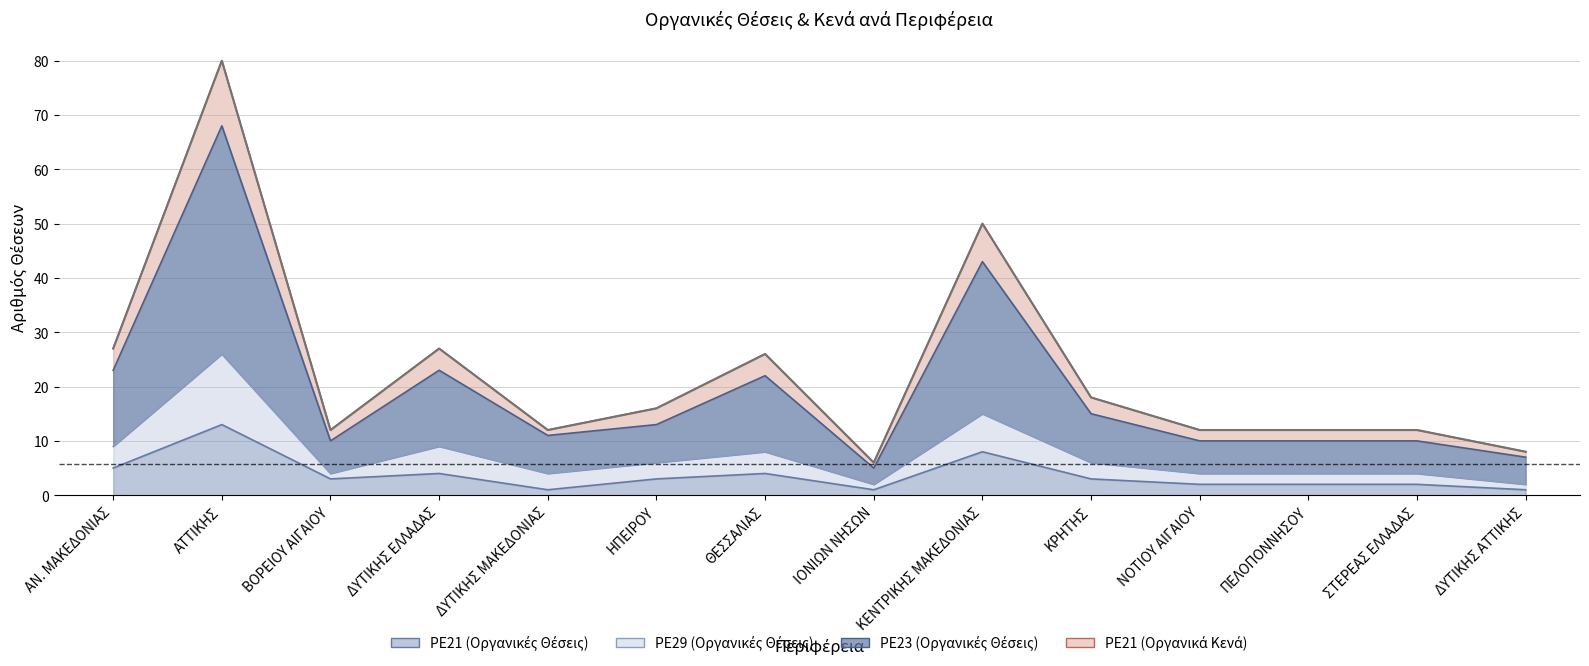

What is the spread (max minus min) of values at ΒΟΡΕΙΟΥ ΑΙΓΑΙΟΥ?

9